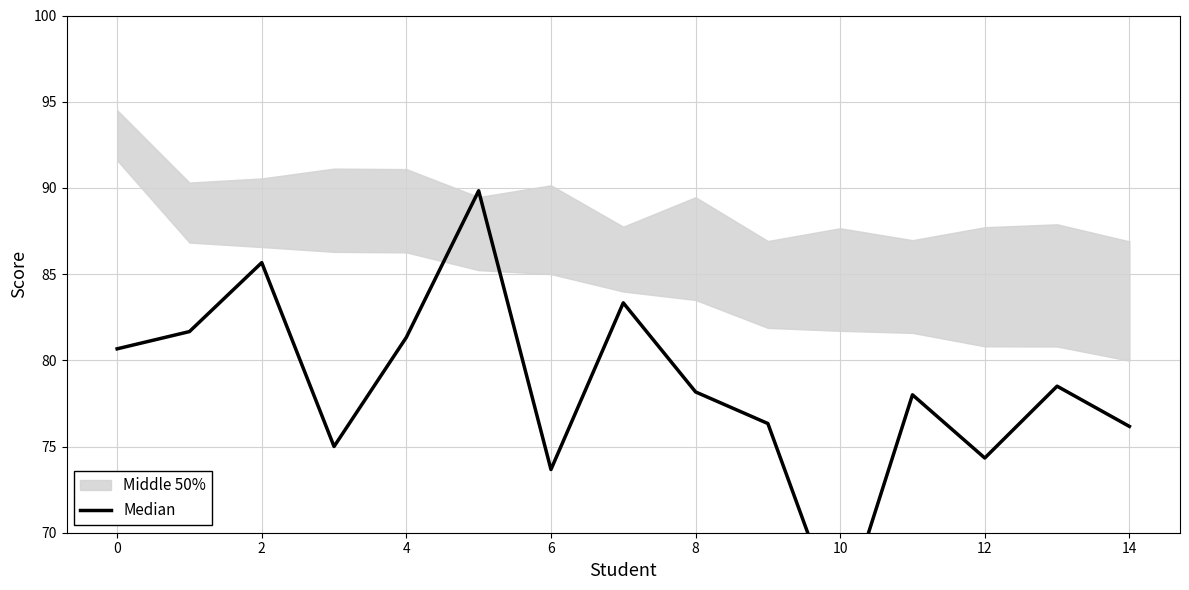

What is the value of the 7th point from the left?

73.7